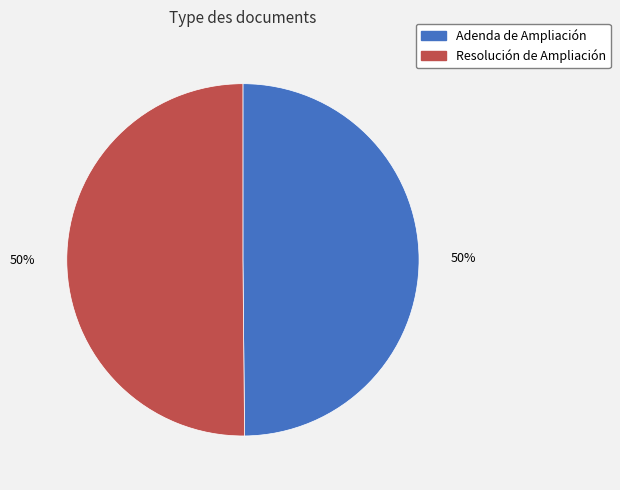

To the nearest percent, what portion does Adenda de Ampliación represent?

50%